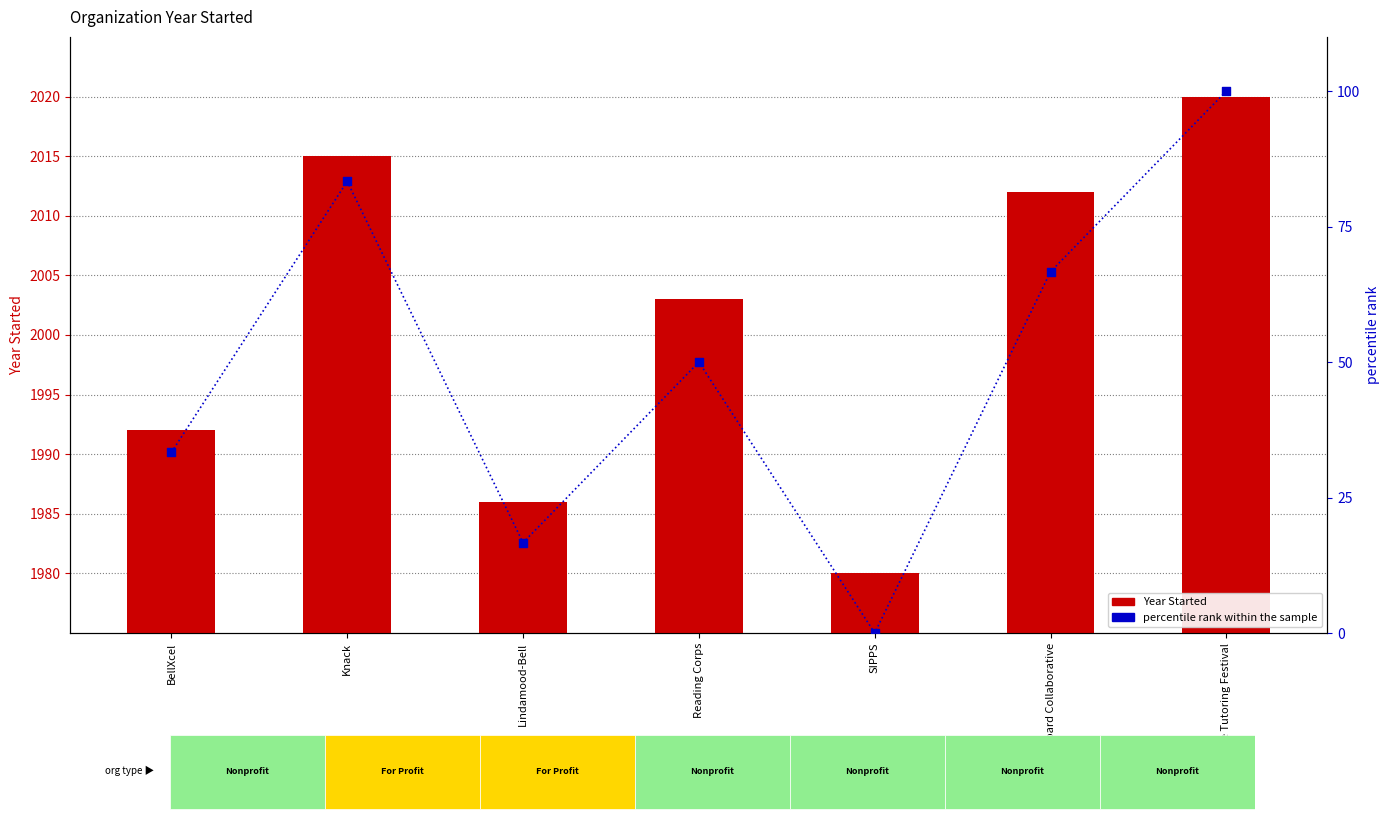

At which category is the sum across all series the highest?

Wave Tutoring Festival